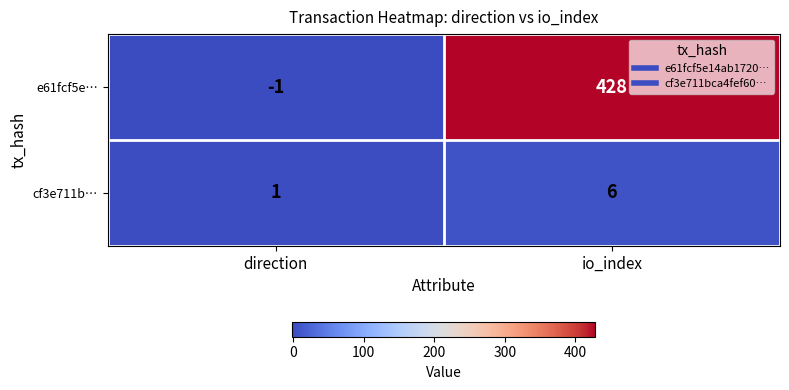

Reading right to left, extract all data points from this chart.

e61fcf5e…: 428	-1
cf3e711b…: 6	1